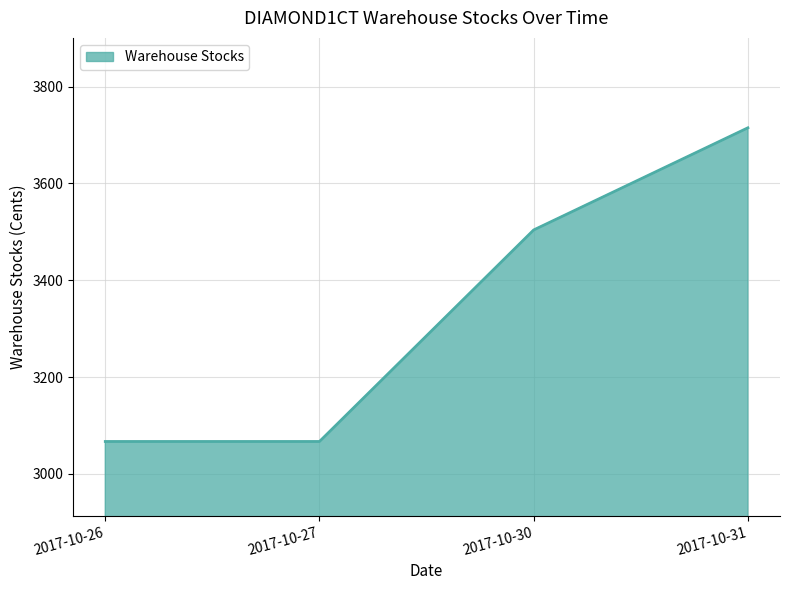

Which category has the highest value across all series?

2017-10-31